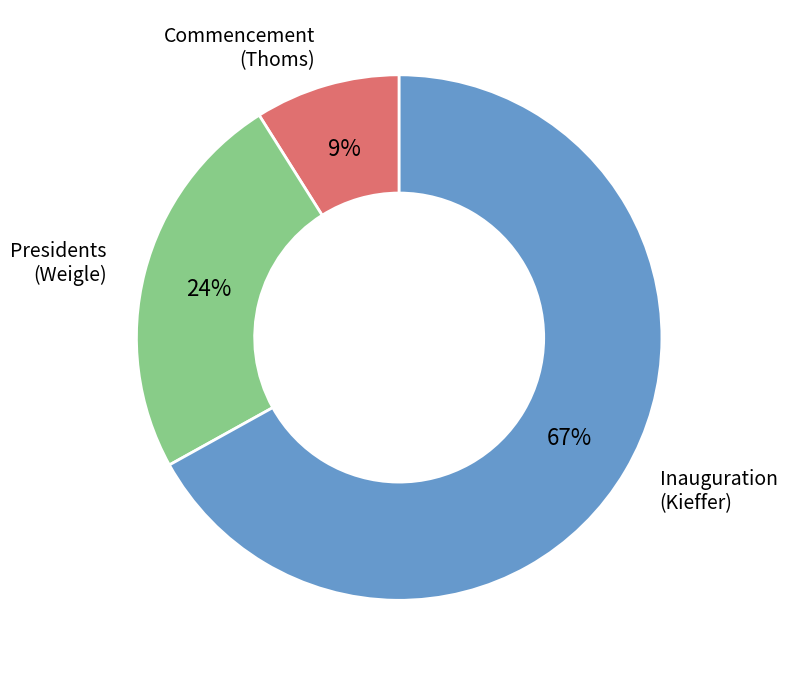

Combined, do Commencement (Thoms) and Inauguration (Kieffer) account for over 50%?

Yes